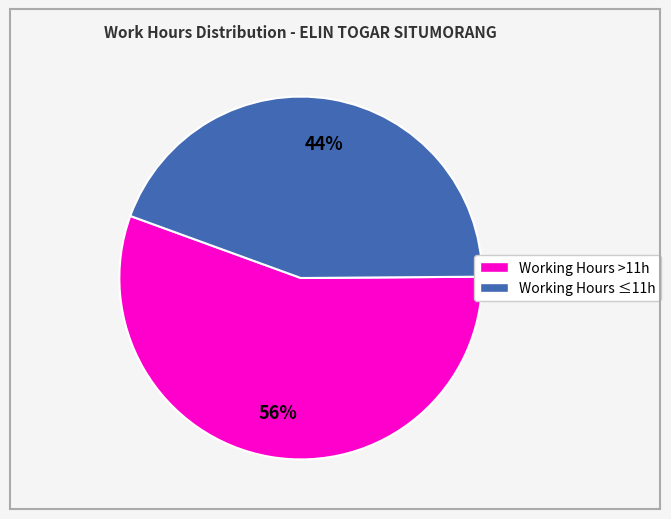

How many segments does this pie chart have?

2